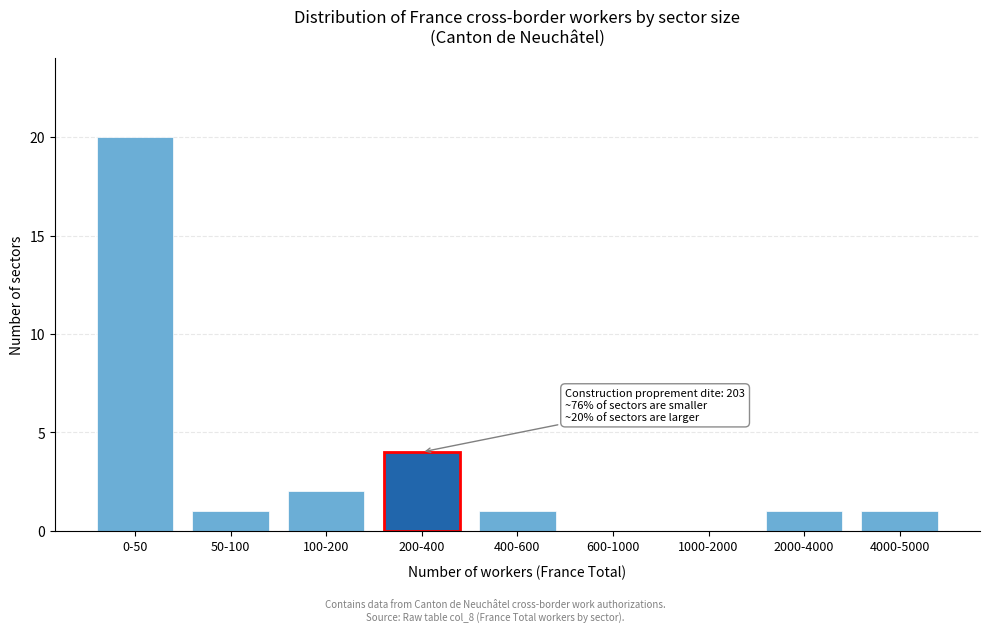

Reading right to left, what are all the values shown in this chart?

4000-5000=1	2000-4000=1	1000-2000=0	600-1000=0	400-600=1	200-400=4	100-200=2	50-100=1	0-50=20